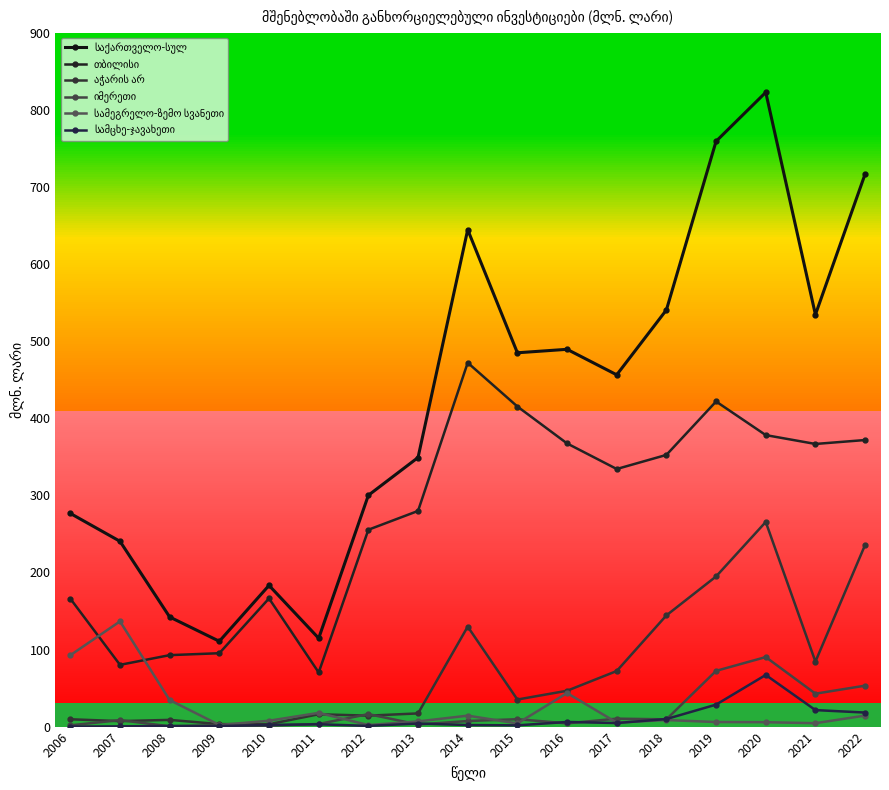

Reading right to left, list all the values displayed in this chart.

საქართველო-სულ: 2022=716.9	2021=534.5	2020=822.9	2019=759.4	2018=540.6	2017=456.4	2016=489.5	2015=485.0	2014=644.7	2013=349.1	2012=300.1	2011=114.6	2010=183.2	2009=110.7	2008=142.2	2007=240.4	2006=276.6
თბილისი: 2022=371.8	2021=366.7	2020=378.2	2019=421.8	2018=352.5	2017=334.2	2016=367.4	2015=415.3	2014=472.1	2013=279.8	2012=255.4	2011=70.2	2010=166.3	2009=95.2	2008=92.7	2007=80.1	2006=166.0
აჭარის არ: 2022=235.7	2021=84.3	2020=265.5	2019=194.8	2018=144.3	2017=72.1	2016=46.5	2015=35.1	2014=129.7	2013=17.1	2012=14.2	2011=16.0	2010=3.1	2009=3.2	2008=8.7	2007=7.1	2006=9.5
იმერეთი: 2022=53.1	2021=42.7	2020=90.2	2019=72.3	2018=9.4	2017=10.3	2016=4.2	2015=9.6	2014=7.2	2013=2.7	2012=16.2	2011=3.4	2010=1.2	2009=1.7	2008=0.4	2007=8.4	2006=1.6
სამეგრელო-ზემო სვანეთი: 2022=14.3	2021=4.4	2020=5.7	2019=5.9	2018=8.5	2017=5.2	2016=43.5	2015=4.1	2014=14.2	2013=6.7	2012=2.0	2011=17.8	2010=7.6	2009=2.1	2008=34.4	2007=136.5	2006=92.6
სამცხე-ჯავახეთი: 2022=18.2	2021=21.4	2020=67.0	2019=28.5	2018=9.8	2017=4.6	2016=6.0	2015=1.6	2014=2.0	2013=4.0	2012=0.9	2011=3.0	2010=2.1	2009=0.7	2008=0.8	2007=0.3	2006=0.0